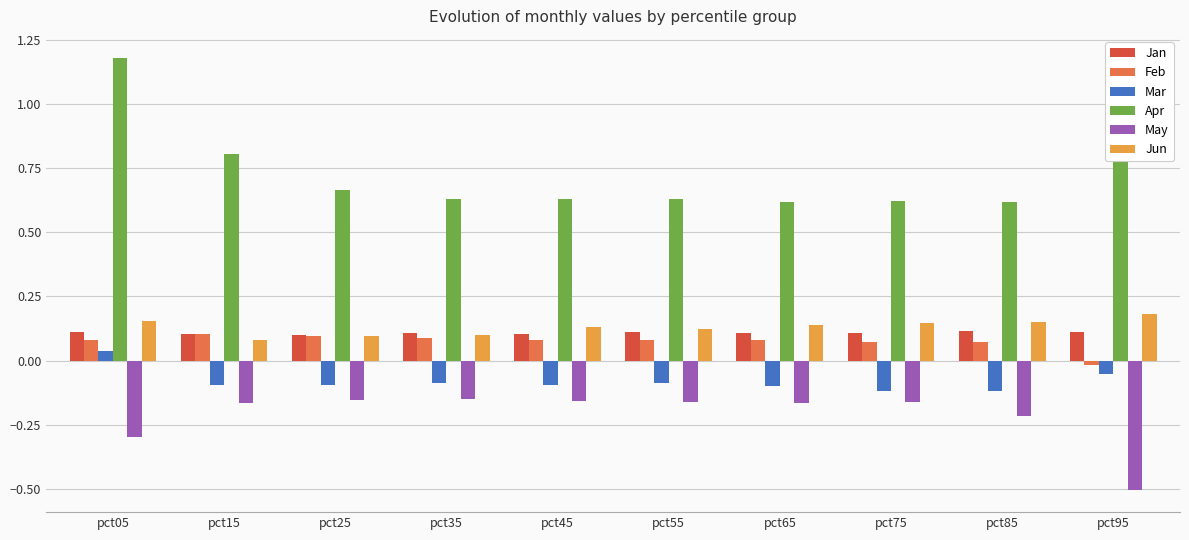

What value does the Apr series have at pct15?

0.8